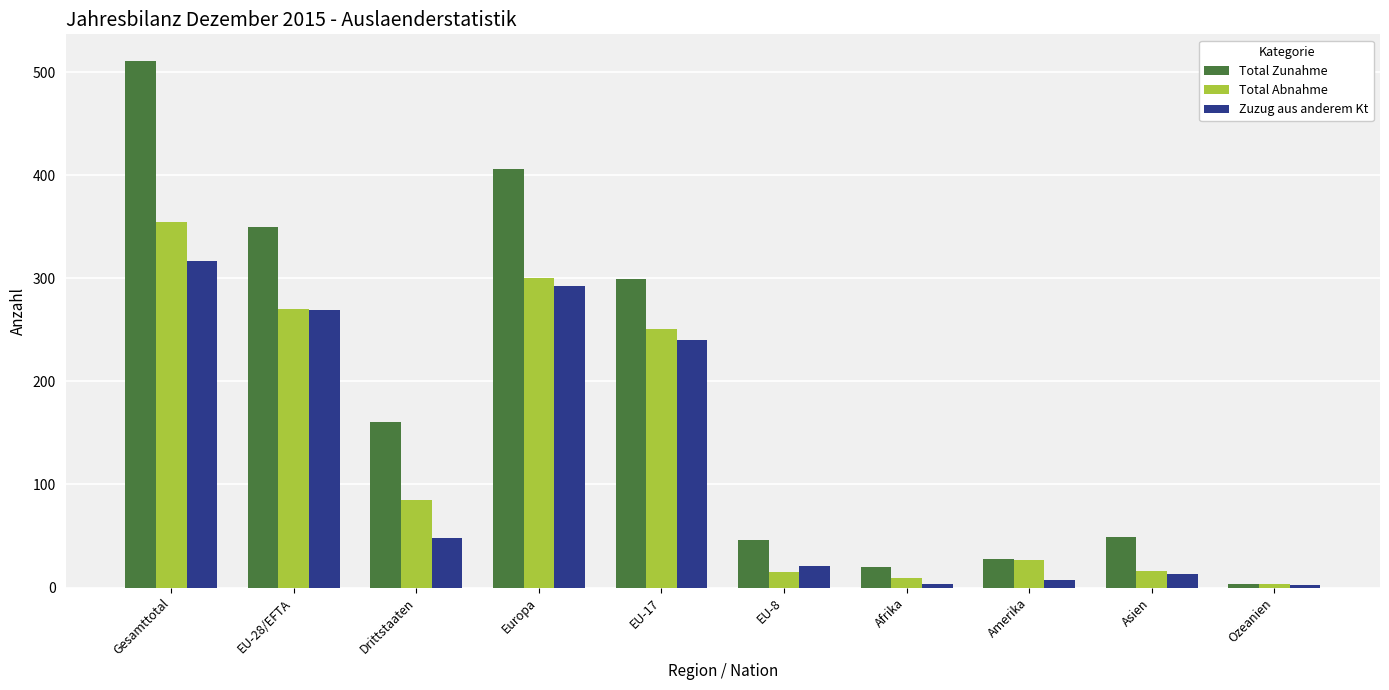

What is the sum of the Total Zunahme values at Asien and EU-17?

348